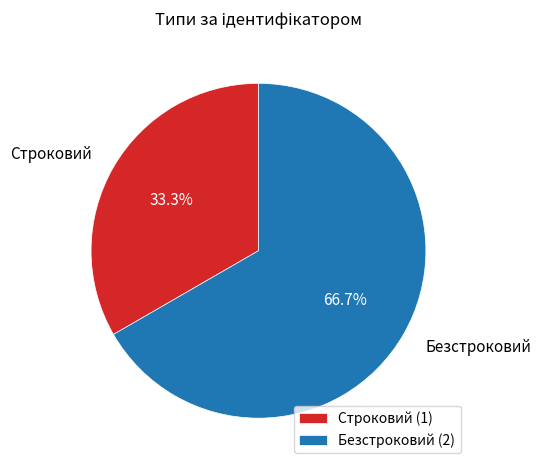

Which slice is the largest?

Безстроковий